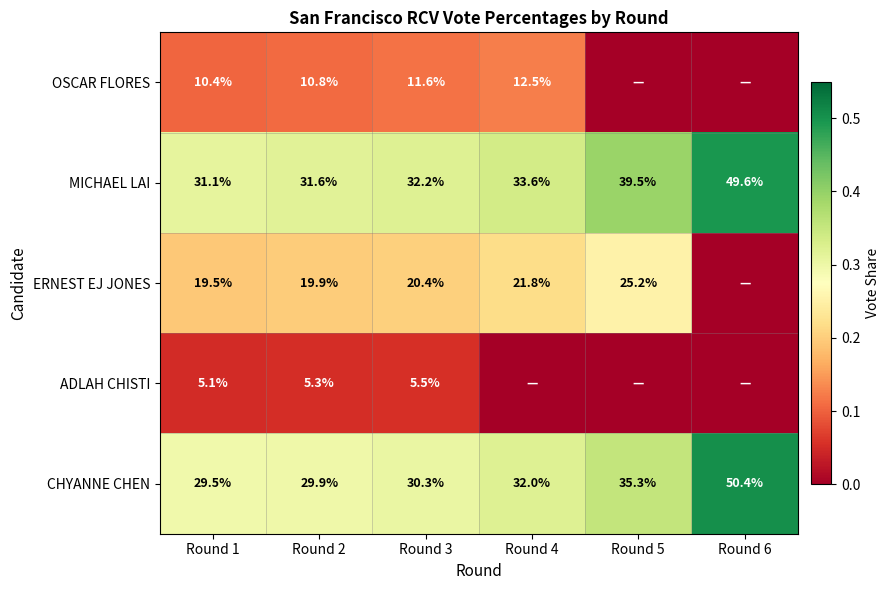

At which label does CHYANNE CHEN reach its peak?

Round 6